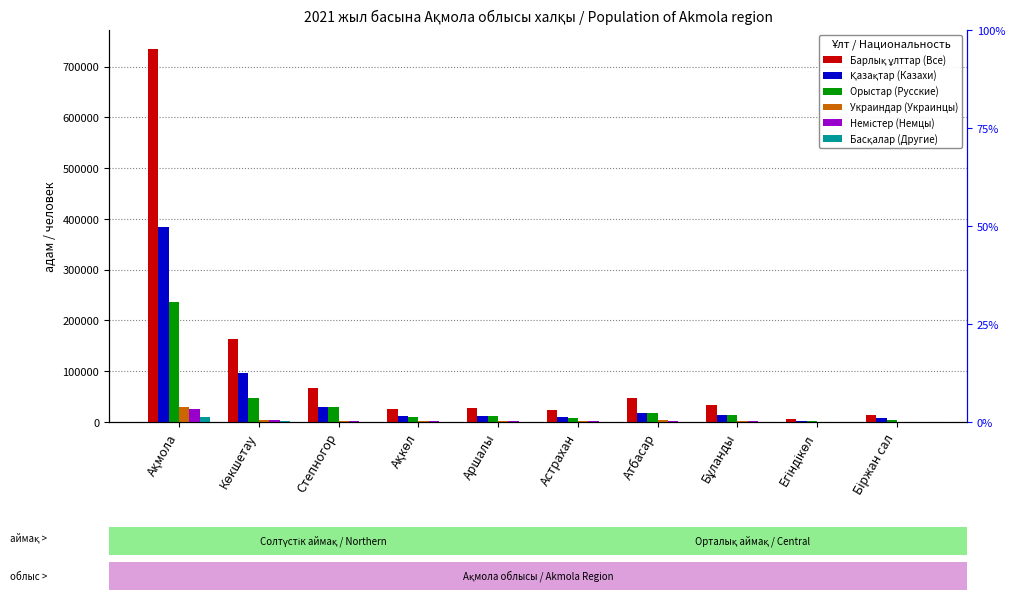

Rank the series at Біржан сал from highest to lowest value.

Барлық ұлттар (Все), Қазақтар (Казахи), Орыстар (Русские), Немістер (Немцы), Украиндар (Украинцы), Басқалар (Другие)